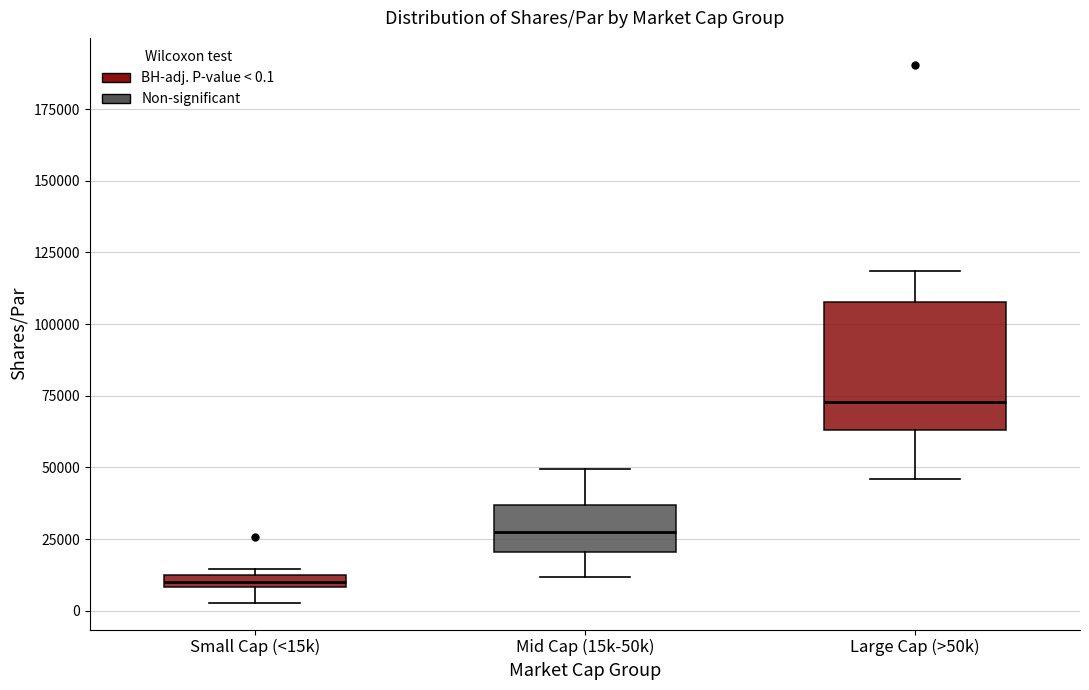

Where is the lower edge of the box for Large Cap (>50k) on the y-axis? The values are not printed on the chart, so give them approximately, as read against the axis.

65000